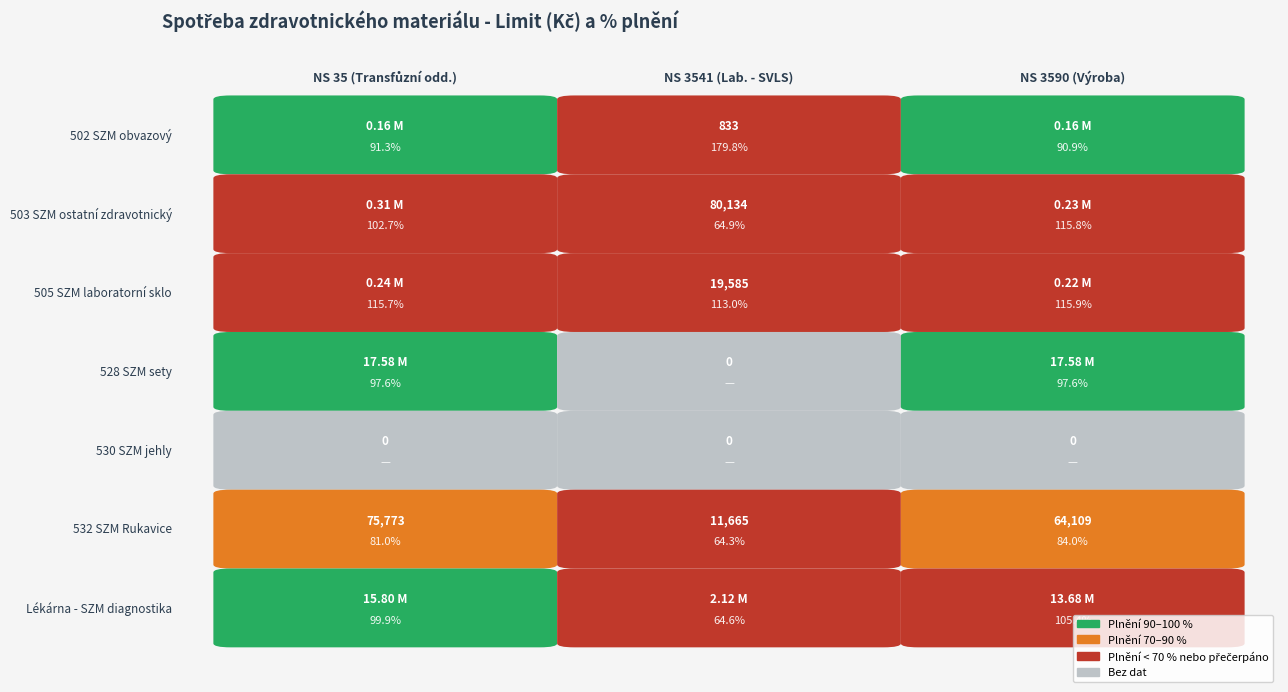

How many data points in 528 SZM sety are above 17580028?

2